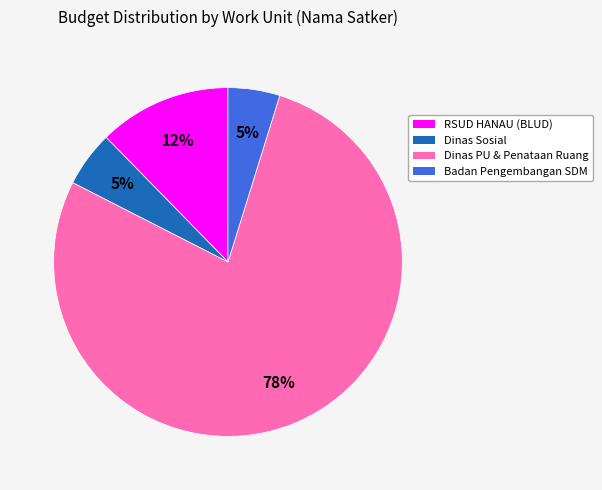

To the nearest percent, what is the difference between the largest and smallest slice percentages?

73%